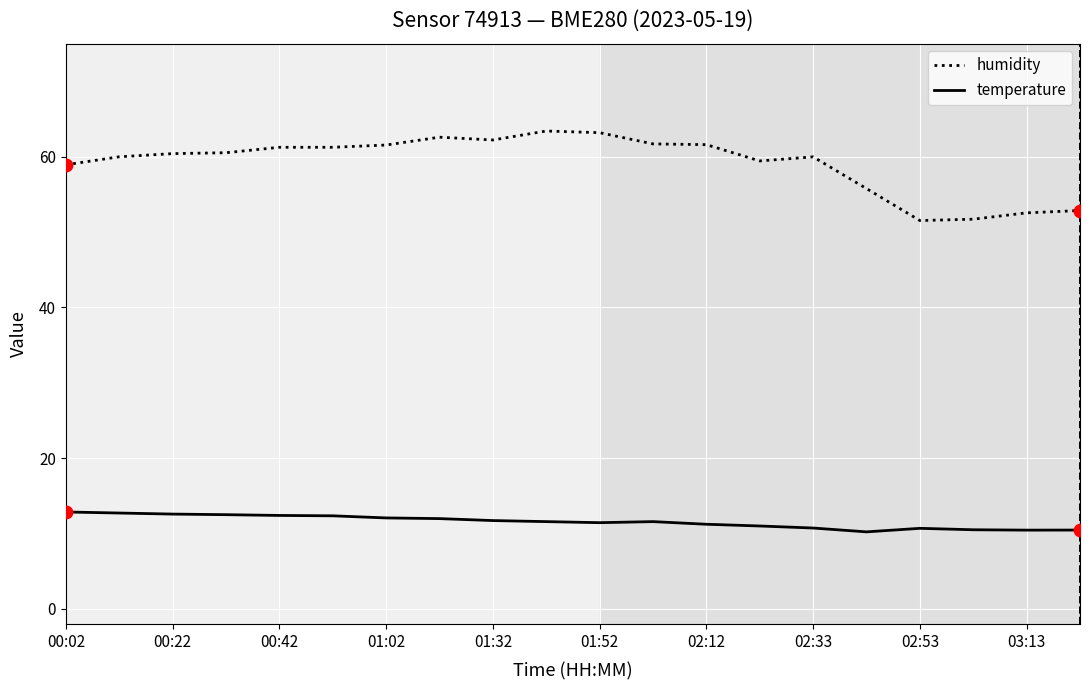

What is the difference between the maximum and minimum values in the temperature series?

2.6